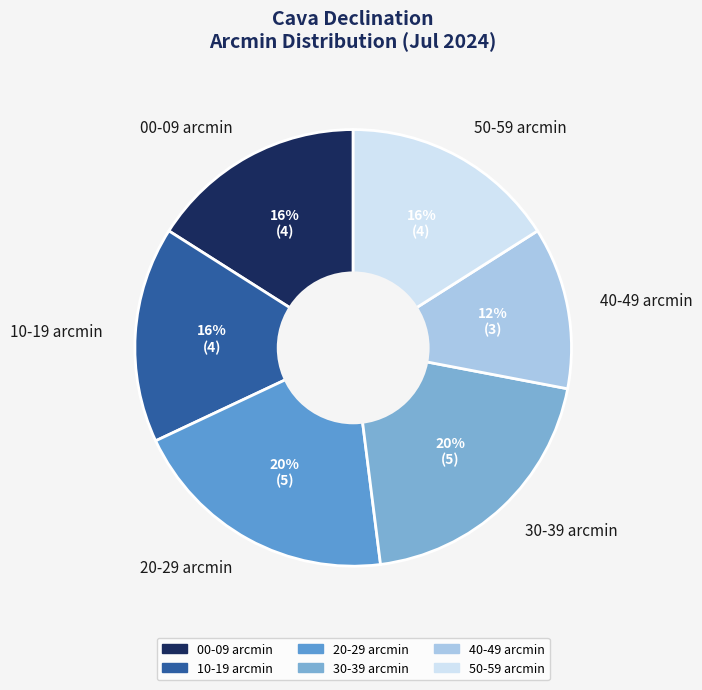

How many slices are in this pie chart?

6